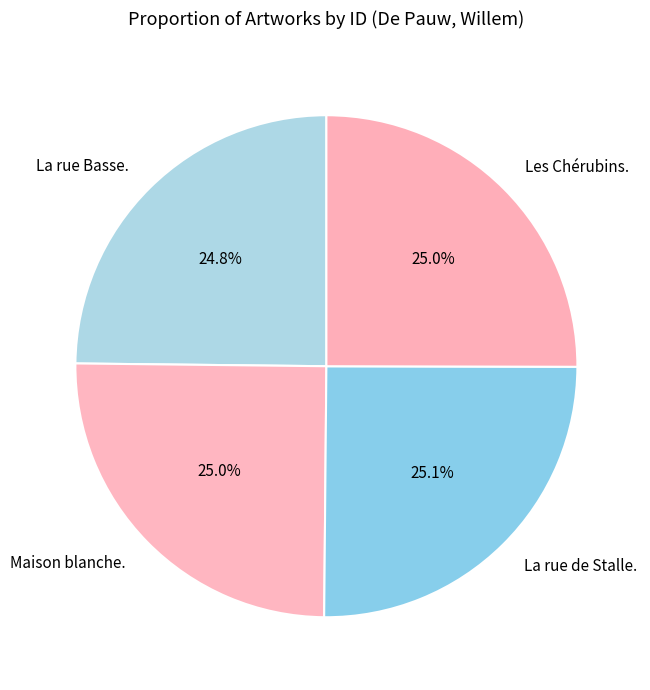

Approximately how many times larger is the value at Maison blanche. compared to La rue Basse.?

1.0